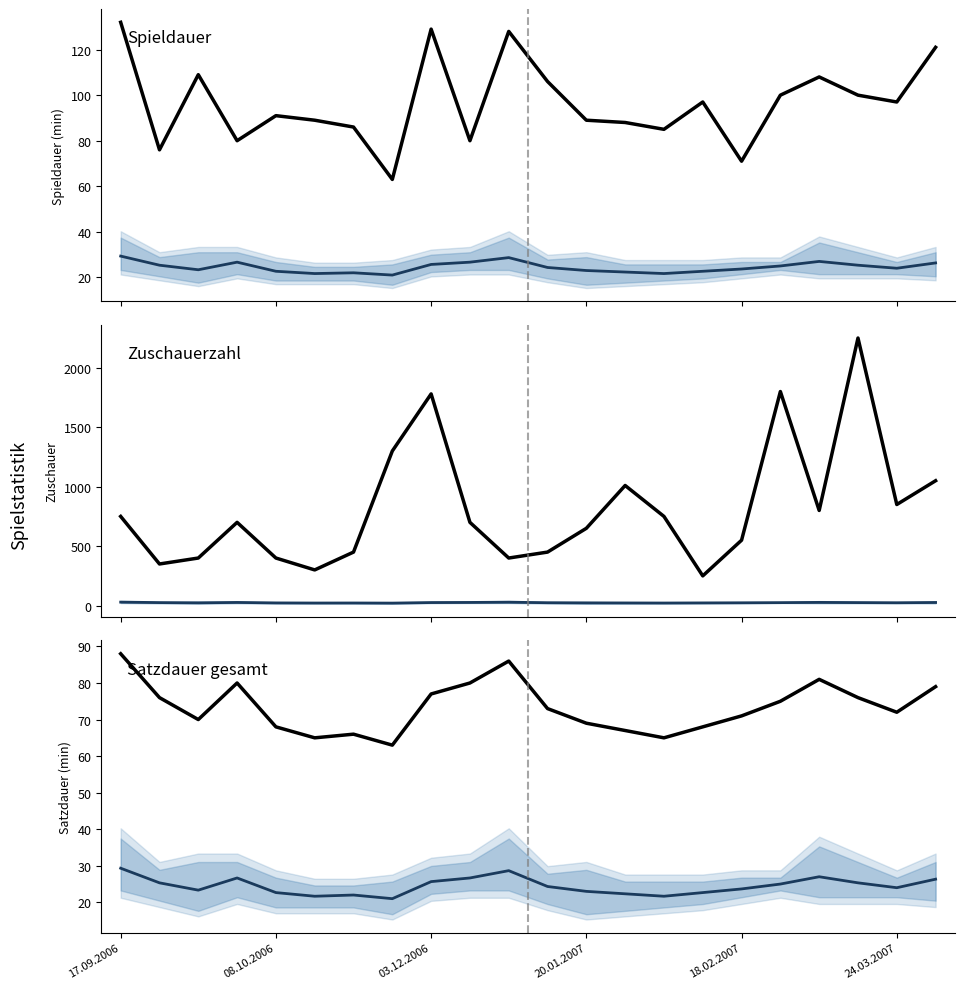

How many data points in Satzdauer gesamt are less than 73?

11